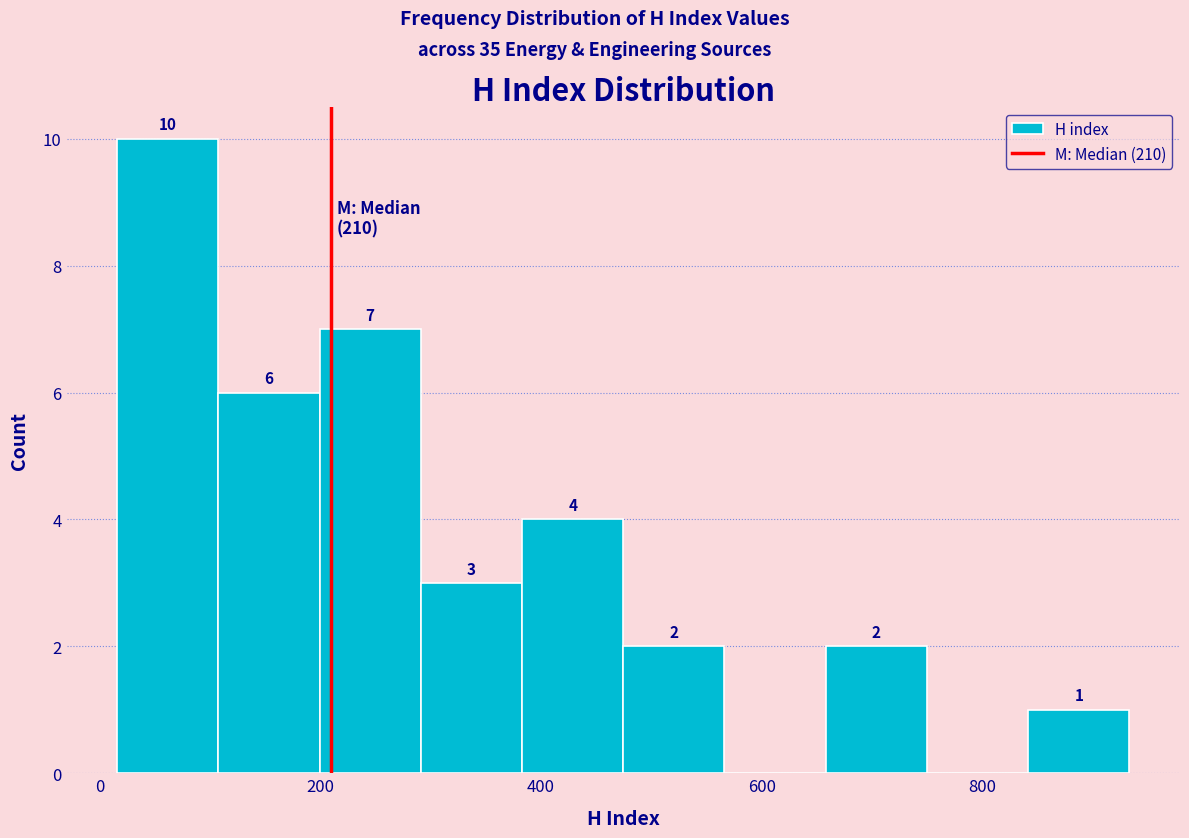

Which range on the x-axis has the tallest bar?

20 to 100